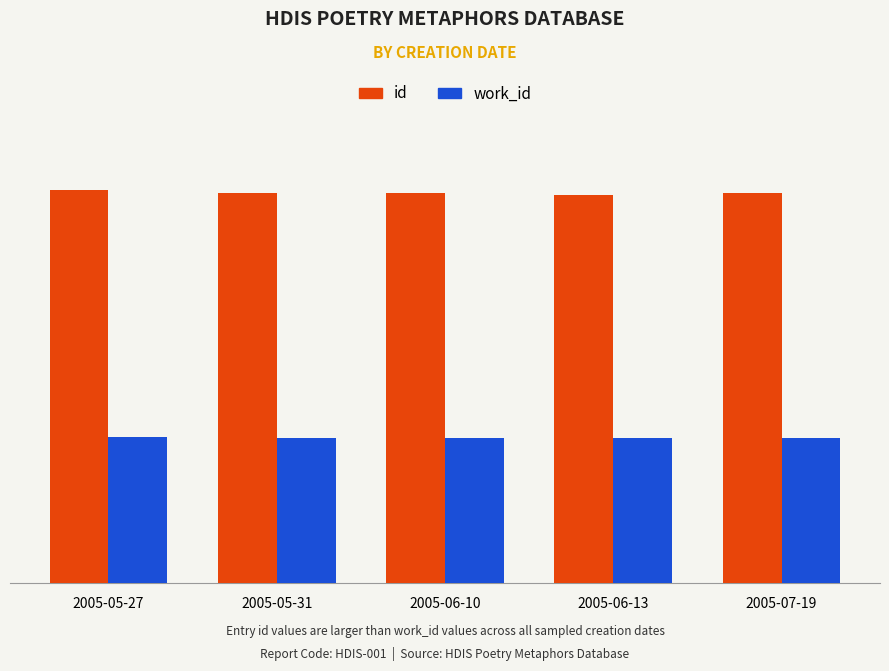

What are all the series names shown in the legend?

id, work_id